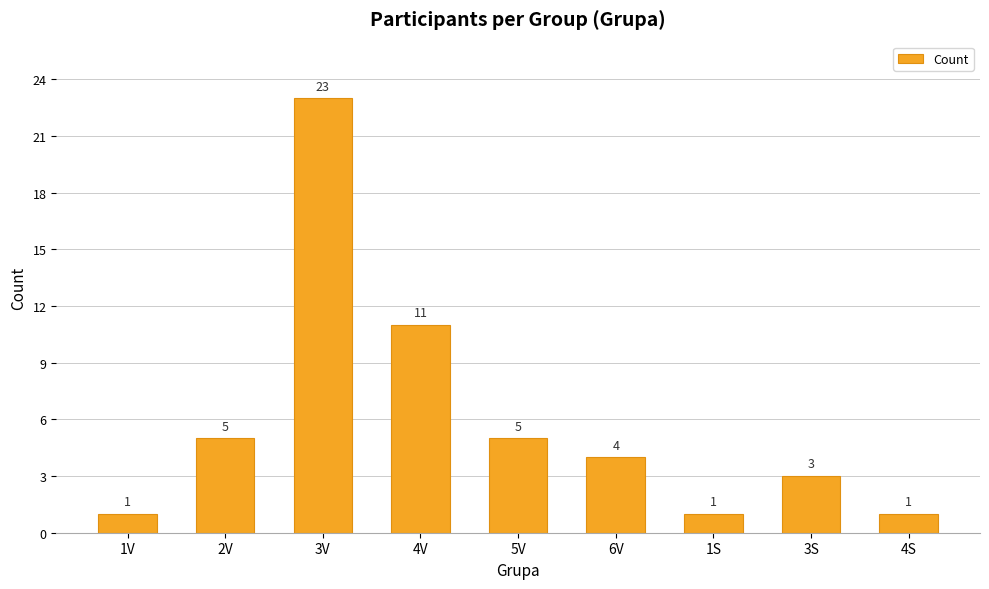

What is the label of the 6th bar from the right?

4V